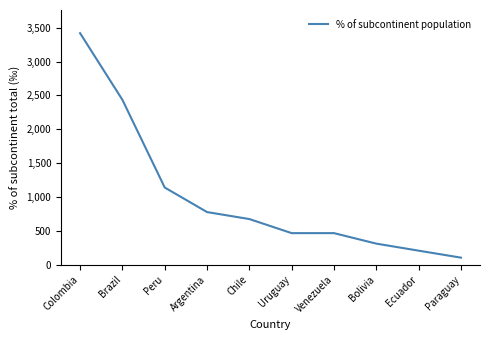

What is the difference between the values at Argentina and Chile?

103